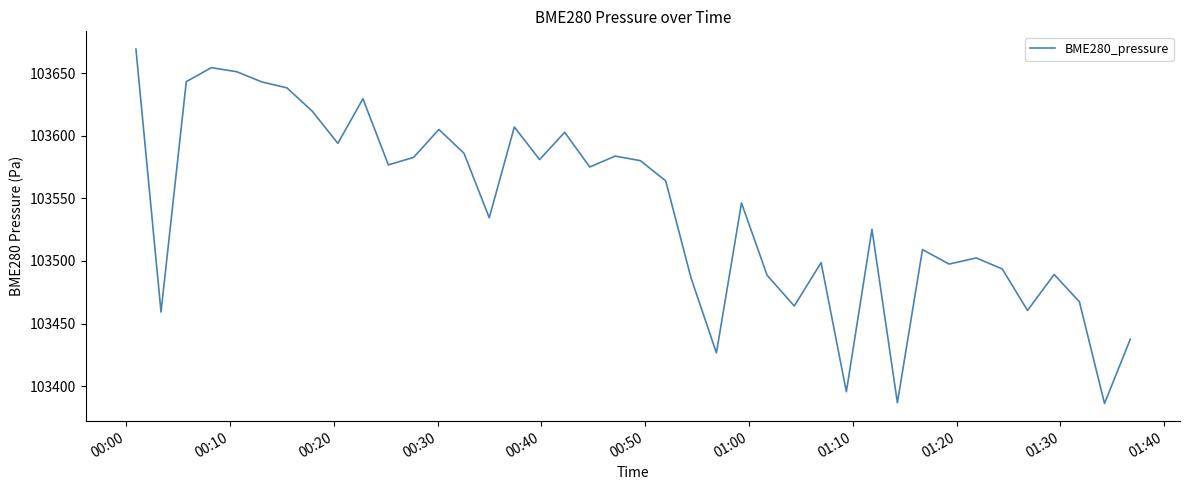

What is the difference between the maximum and minimum values?

283.1